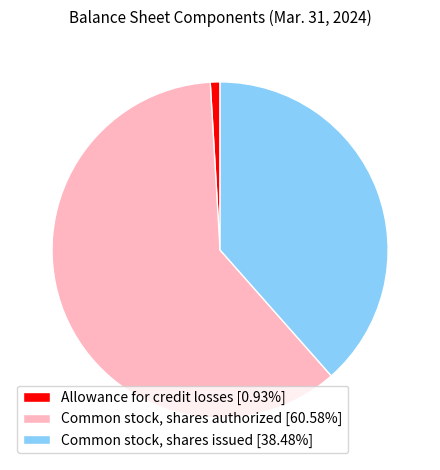

Is there a majority slice in this chart?

Yes